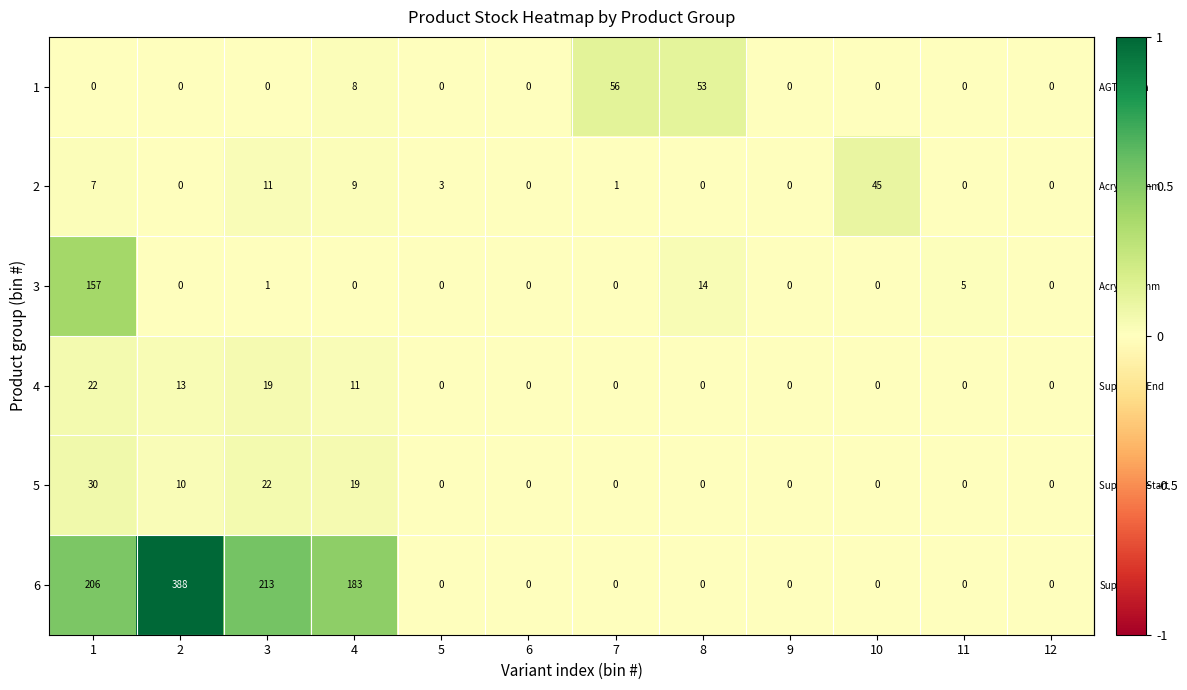

Which series has the widest spread of values?

6